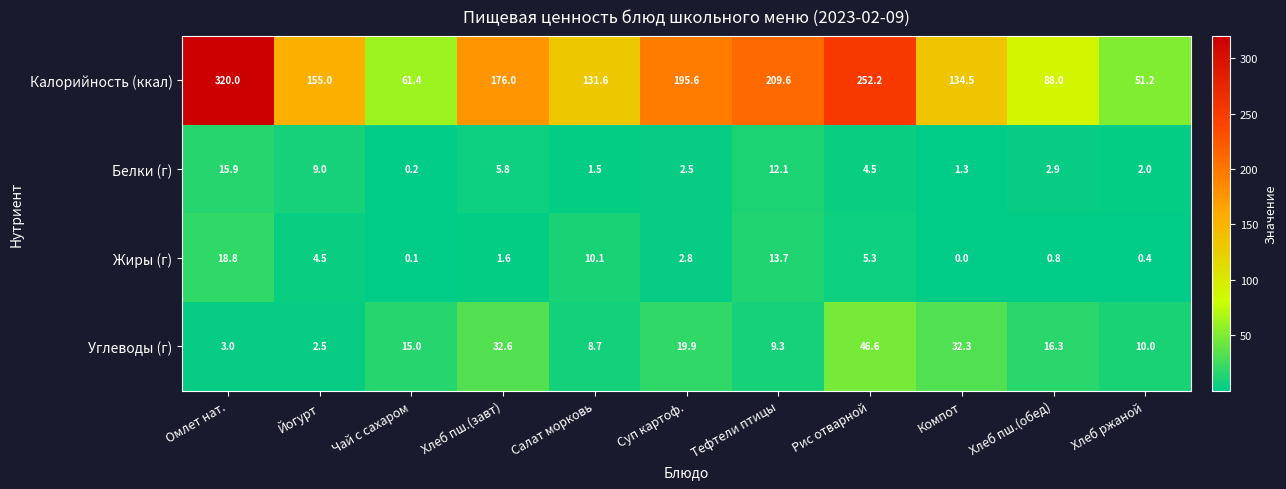

How many values in the Жиры (г) series exceed 2?

6